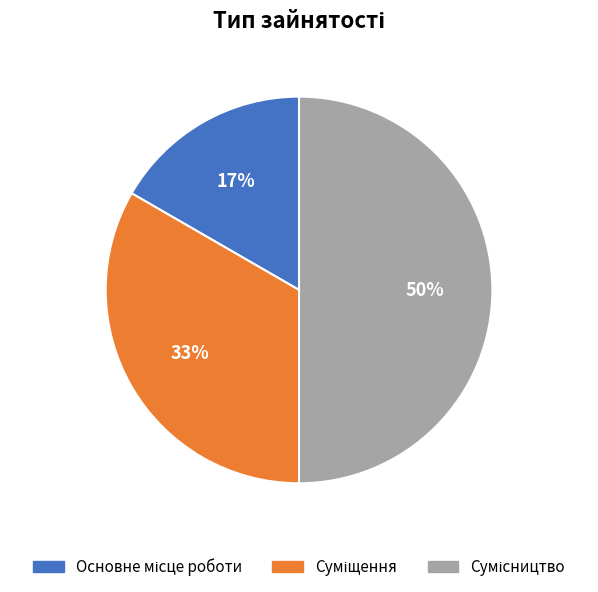

To the nearest percent, what is the average slice percentage?

33%